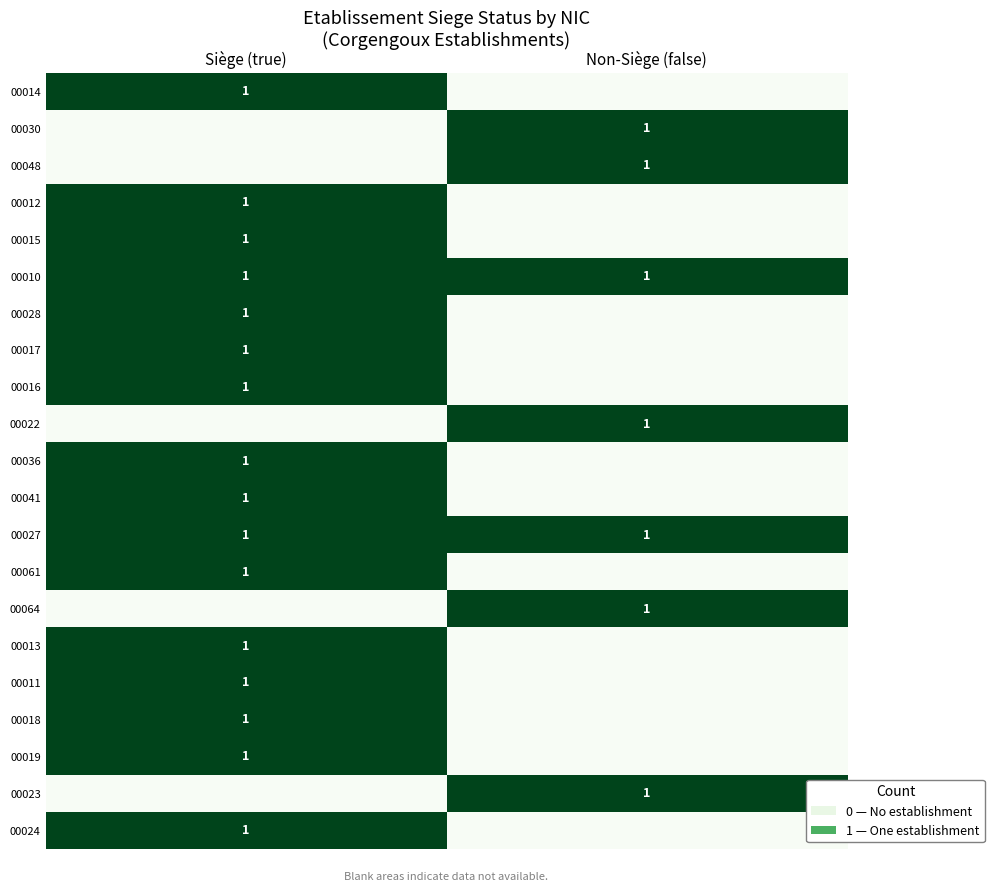

True or false: 00036 has a value of 0 at Siège (true).

False